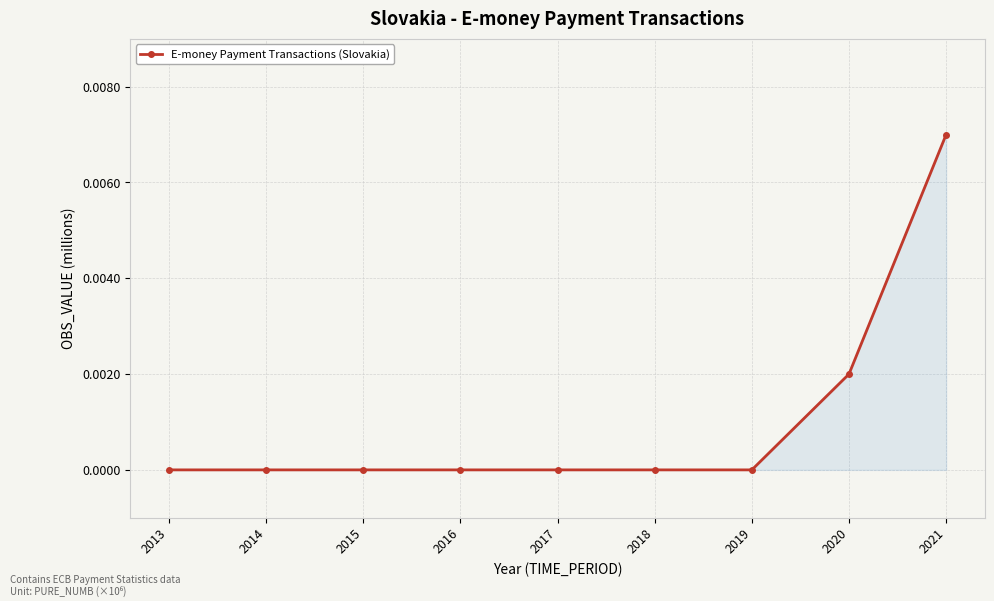

How many data points does each series have?

9